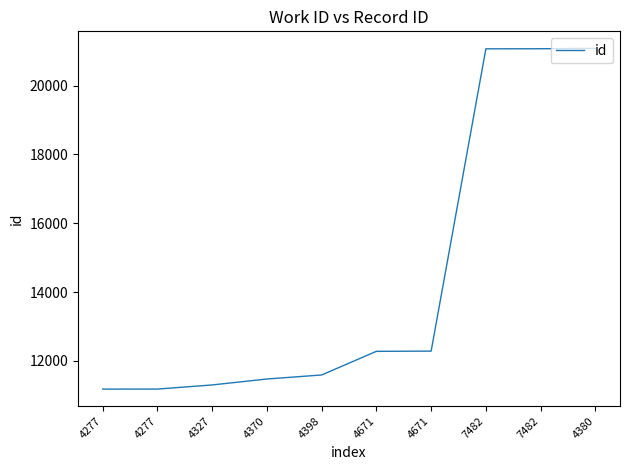

How many categories are shown in the chart?

10